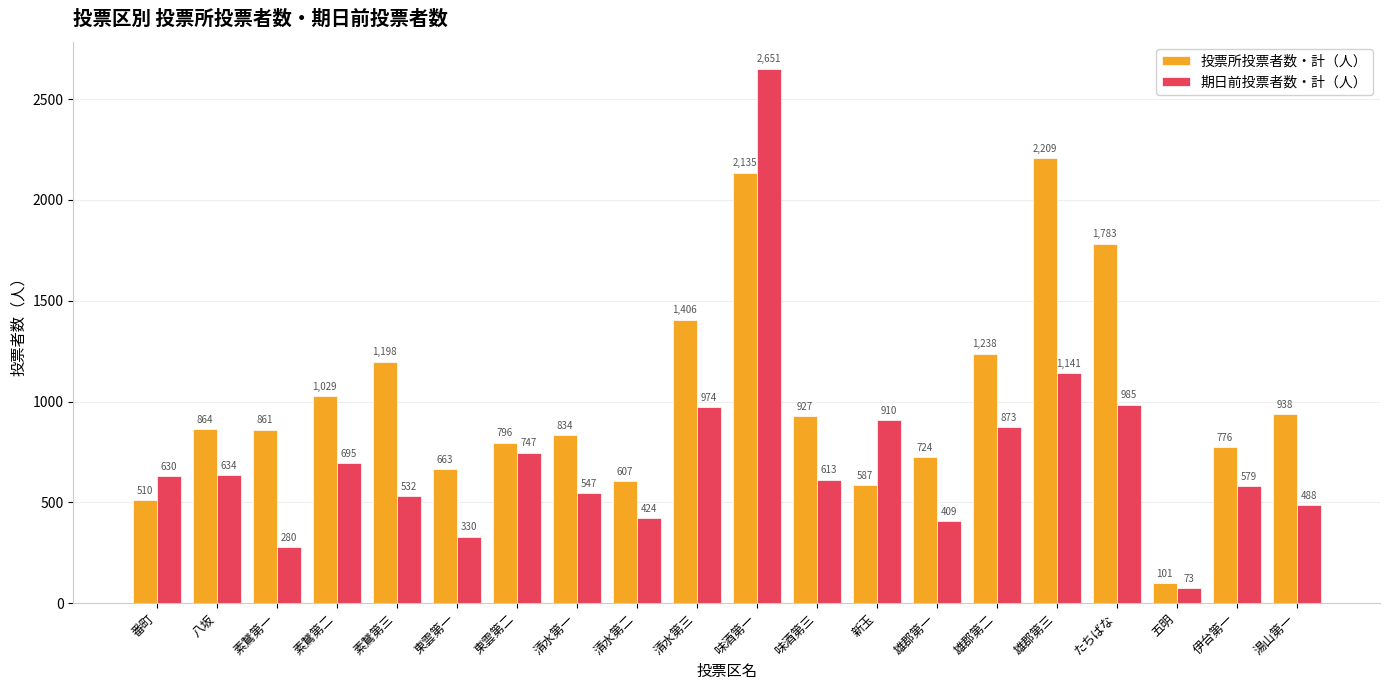

What is the sum of all 投票所投票者数・計（人） values?

20186